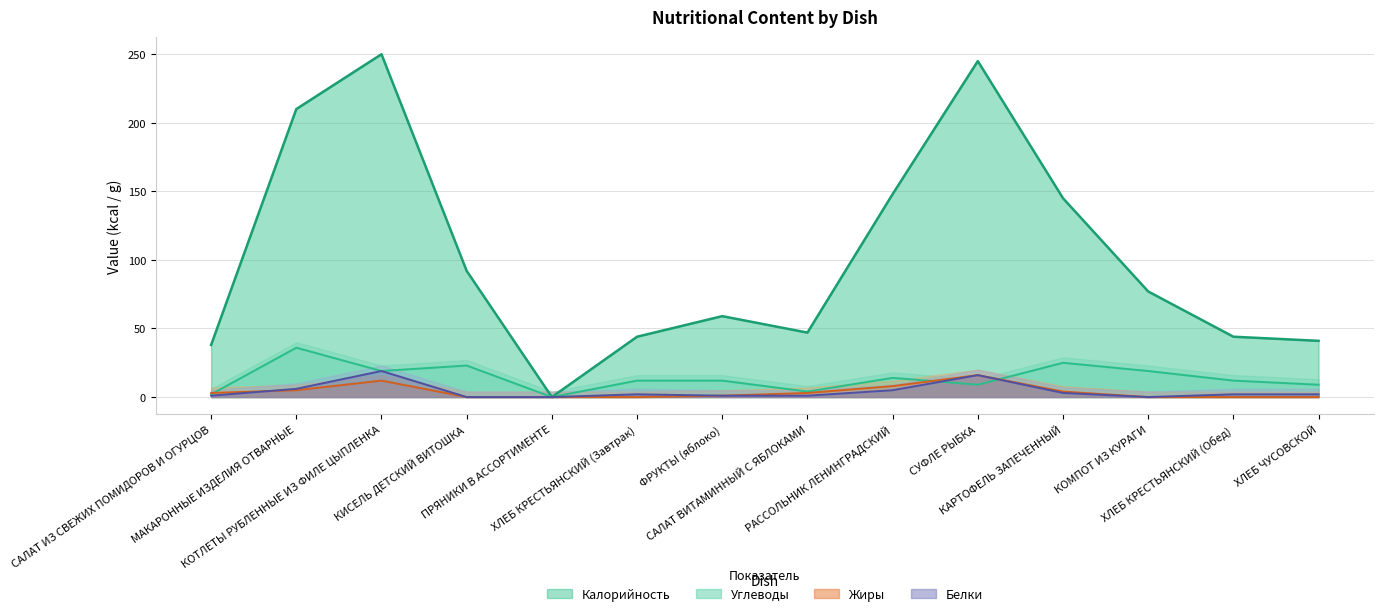

Is it true that Углеводы equals 6 at СУФЛЕ РЫБКА?

False